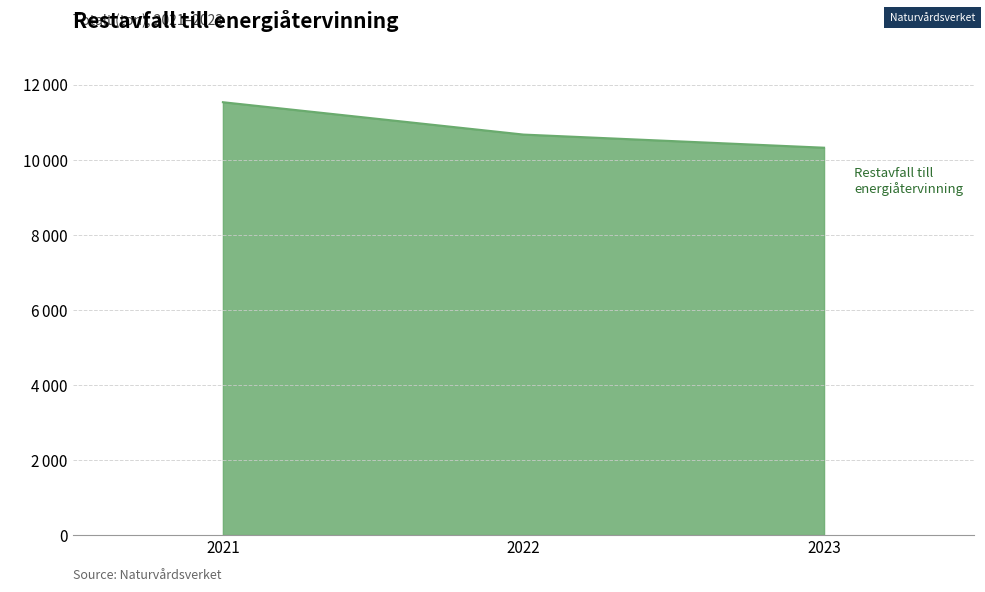

Does the chart have visible grid lines?

Yes